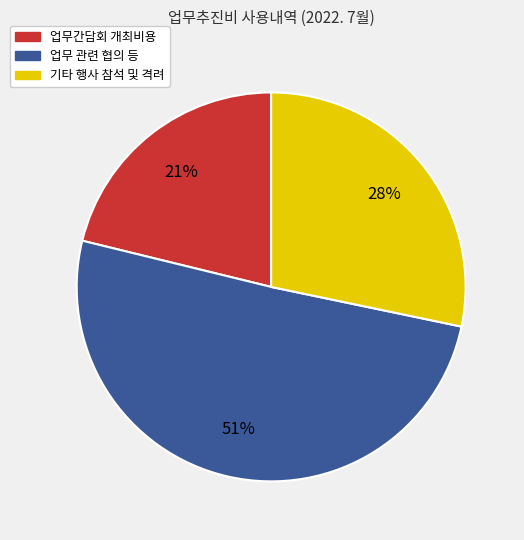

Does any single category account for the majority?

Yes